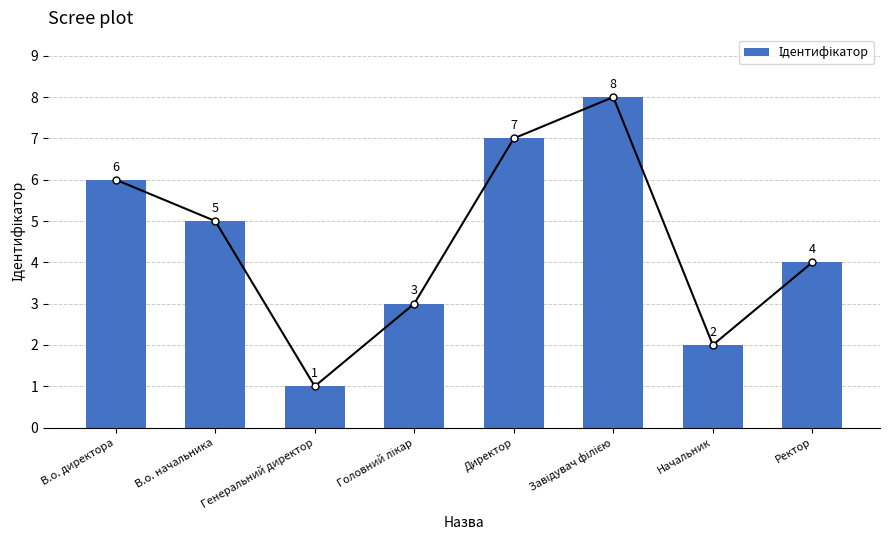

Reading left to right, what are all the values shown in this chart?

В.о. директора=6	В.о. начальника=5	Генеральний директор=1	Головний лікар=3	Директор=7	Завідувач філією=8	Начальник=2	Ректор=4